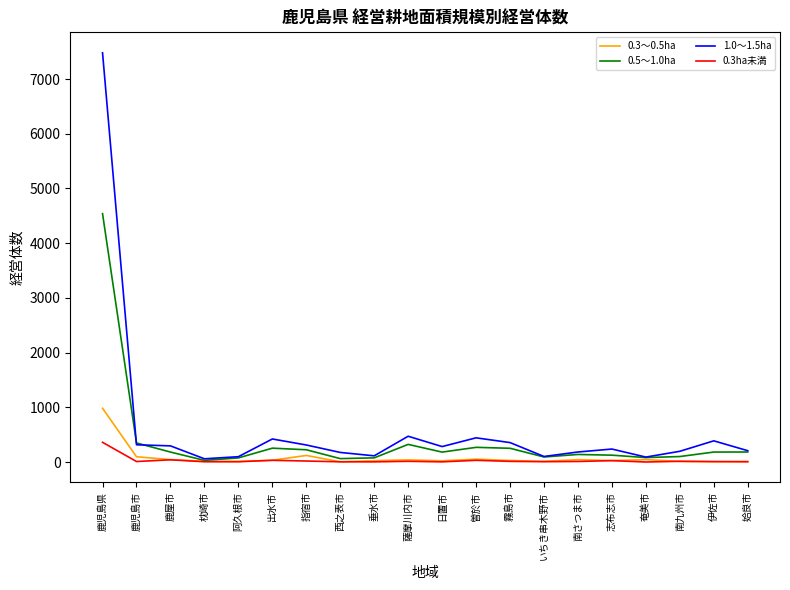

Which series has the largest total across all categories?

1.0～1.5ha